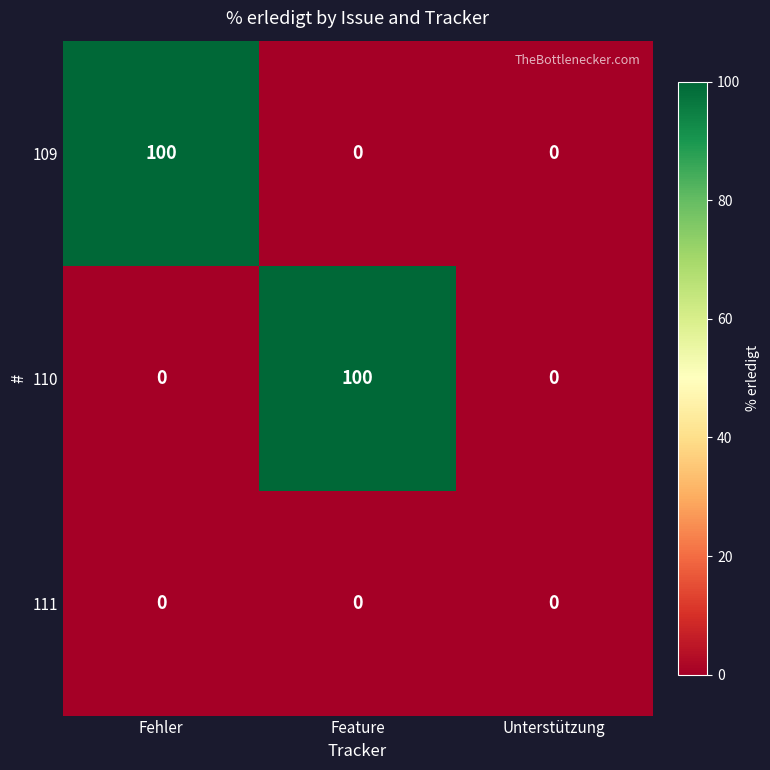

Reading left to right, list all the values displayed in this chart.

109: Fehler=100	Feature=0	Unterstützung=0
110: Fehler=0	Feature=100	Unterstützung=0
111: Fehler=0	Feature=0	Unterstützung=0